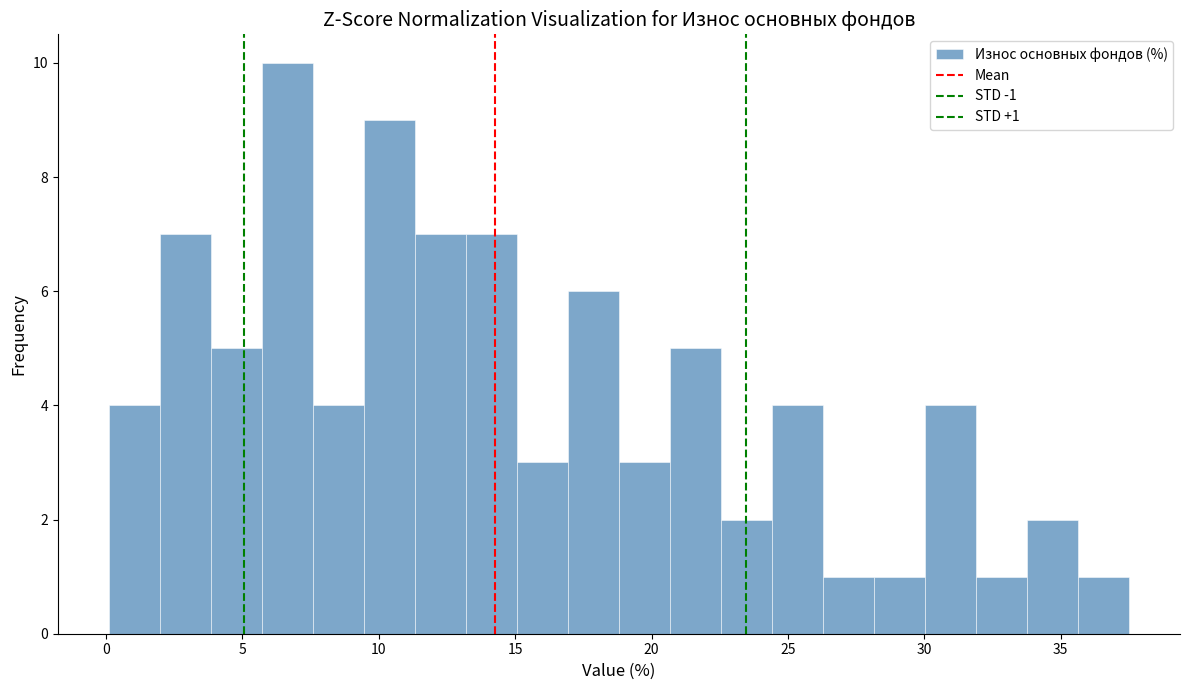

Around what value on the x-axis is the tallest bar? Give the approximate position of its centre, as read against the axis.

6.5